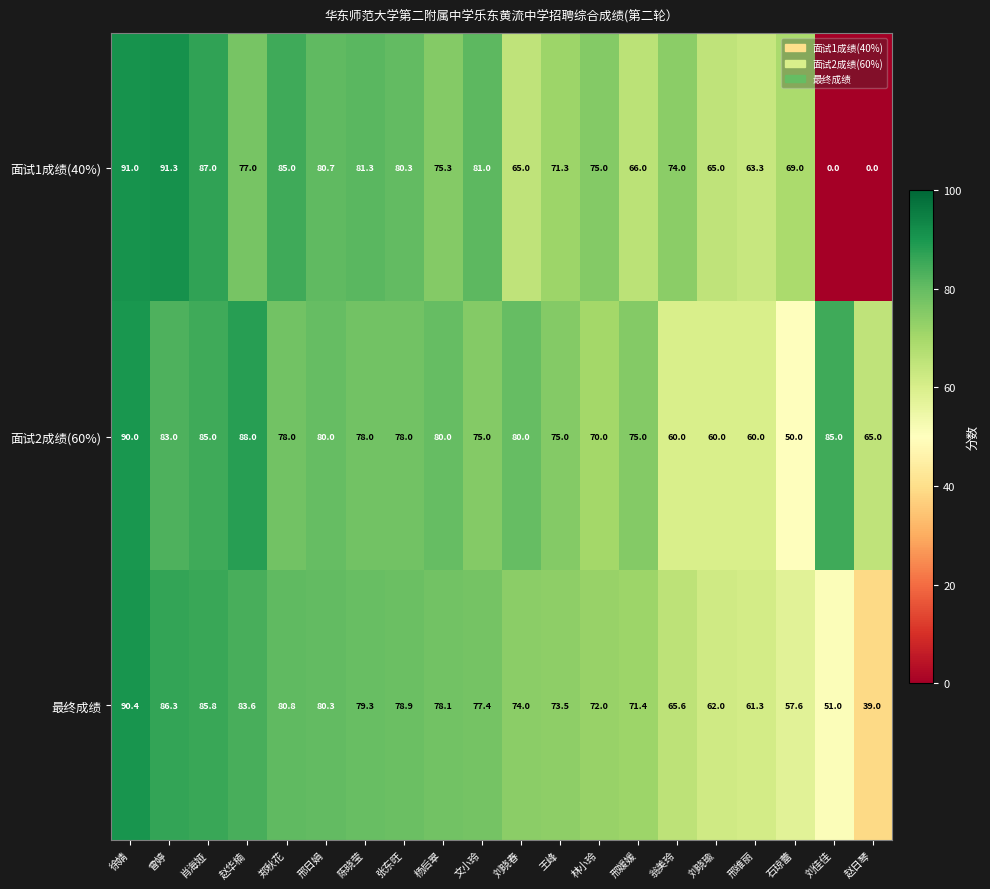

At 邢媛媛, list the series in order from smallest to largest.

面试1成绩(40%), 最终成绩, 面试2成绩(60%)